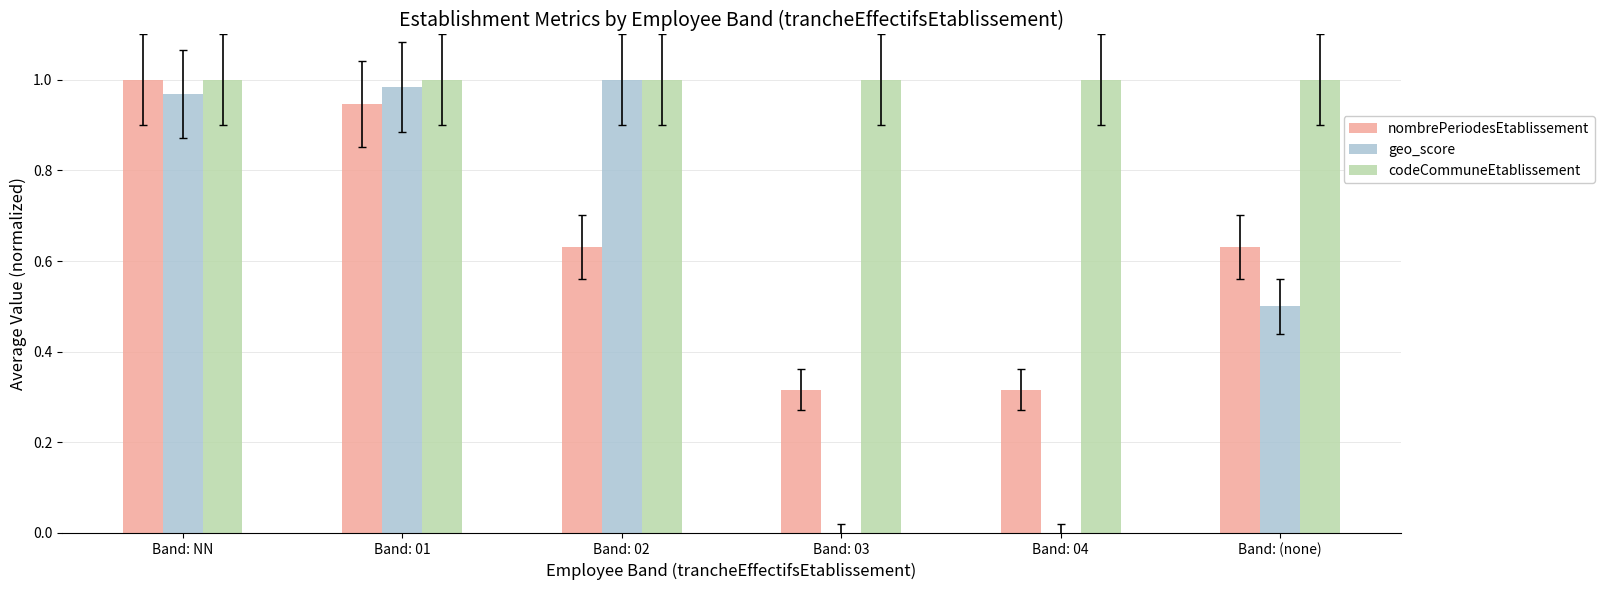

Which series has the largest total across all categories?

codeCommuneEtablissement